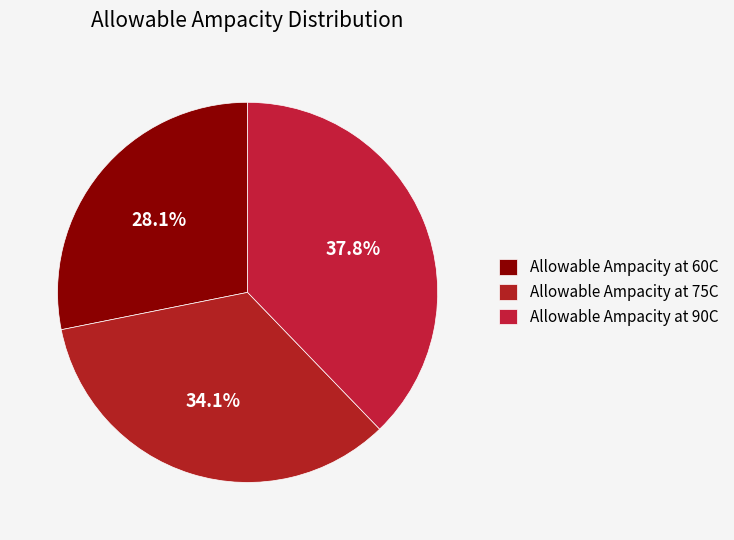

Is Allowable Ampacity at 75C the majority of the pie?

No